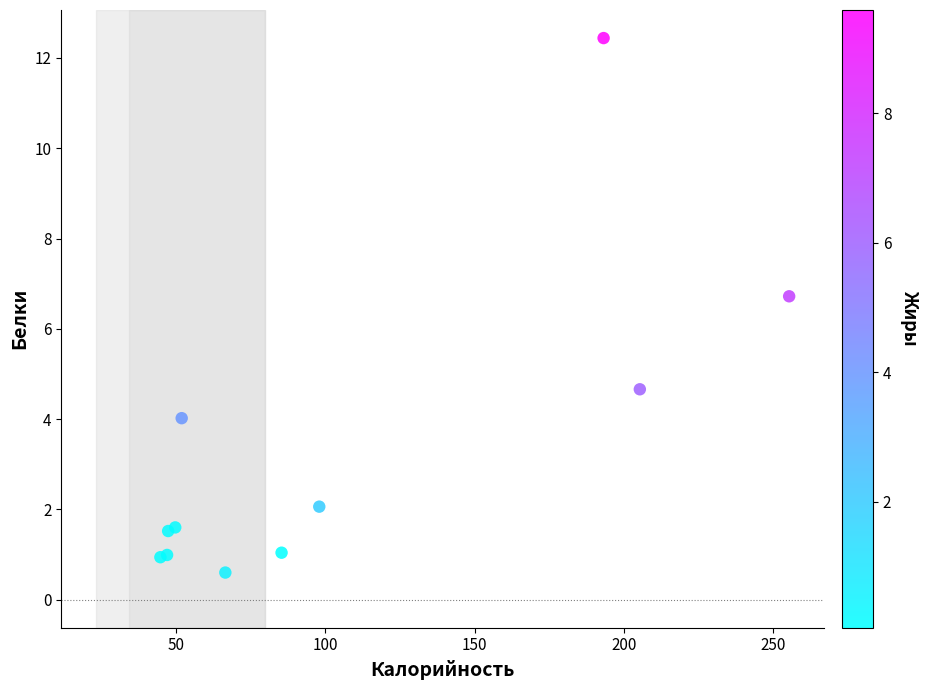

What Y value in the scatter plot is closest to 6?

6.7